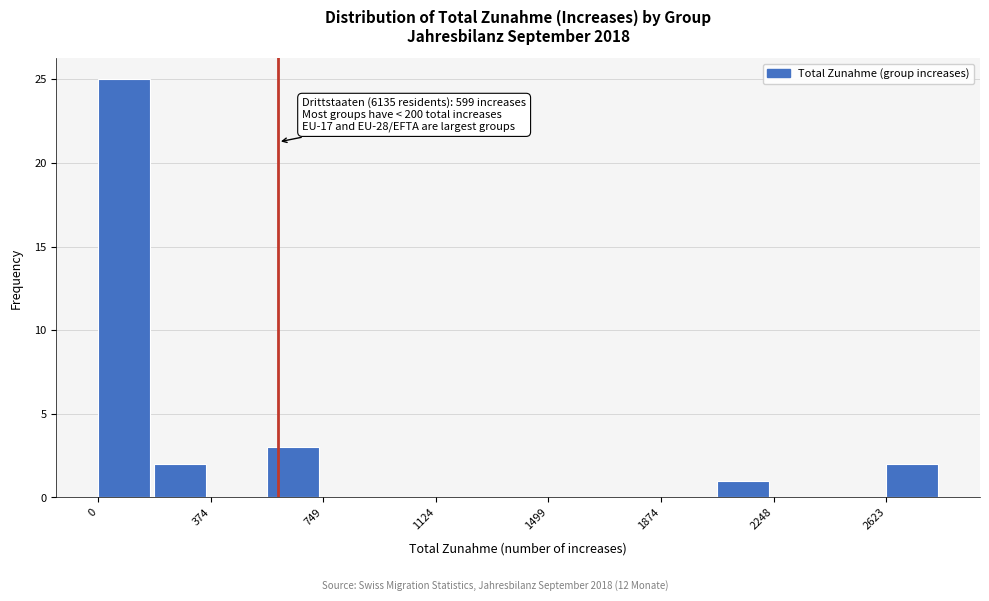

Around what value on the x-axis is the tallest bar? Give the approximate position of its centre, as read against the axis.

100